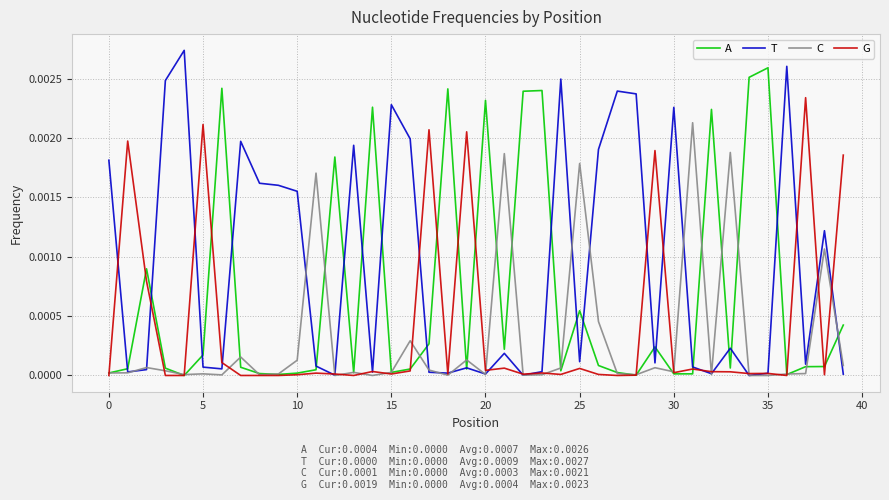

Which series has the largest total across all categories?

T